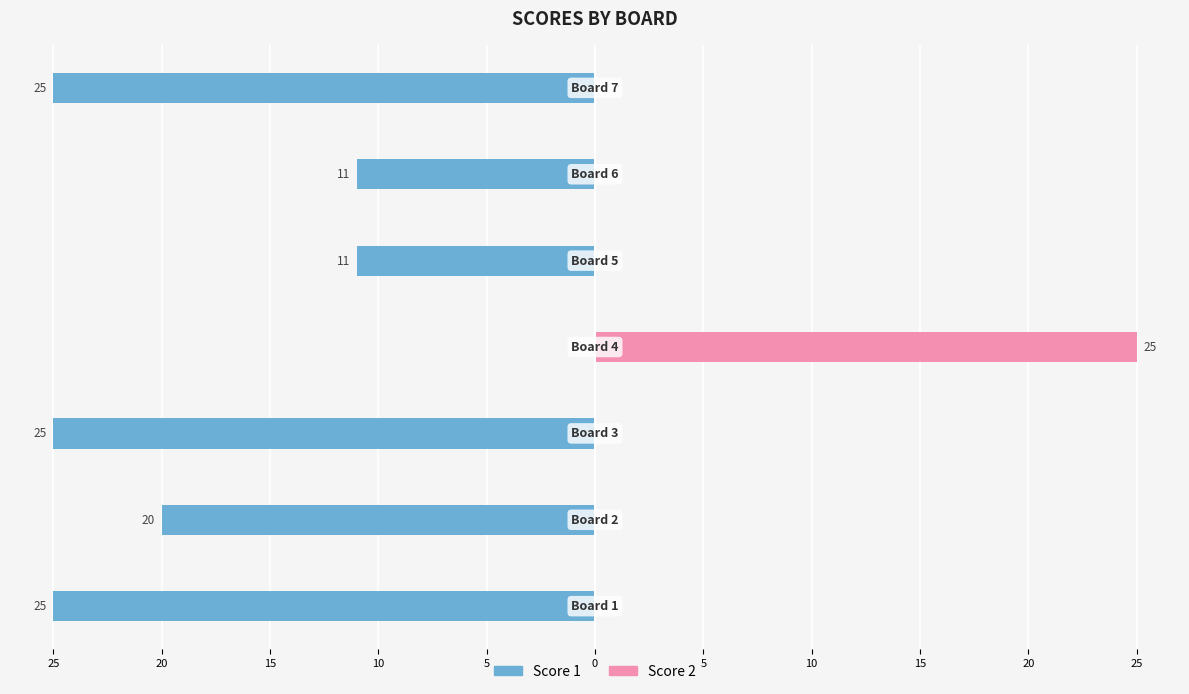

What is the total value across all series at 20?

-20